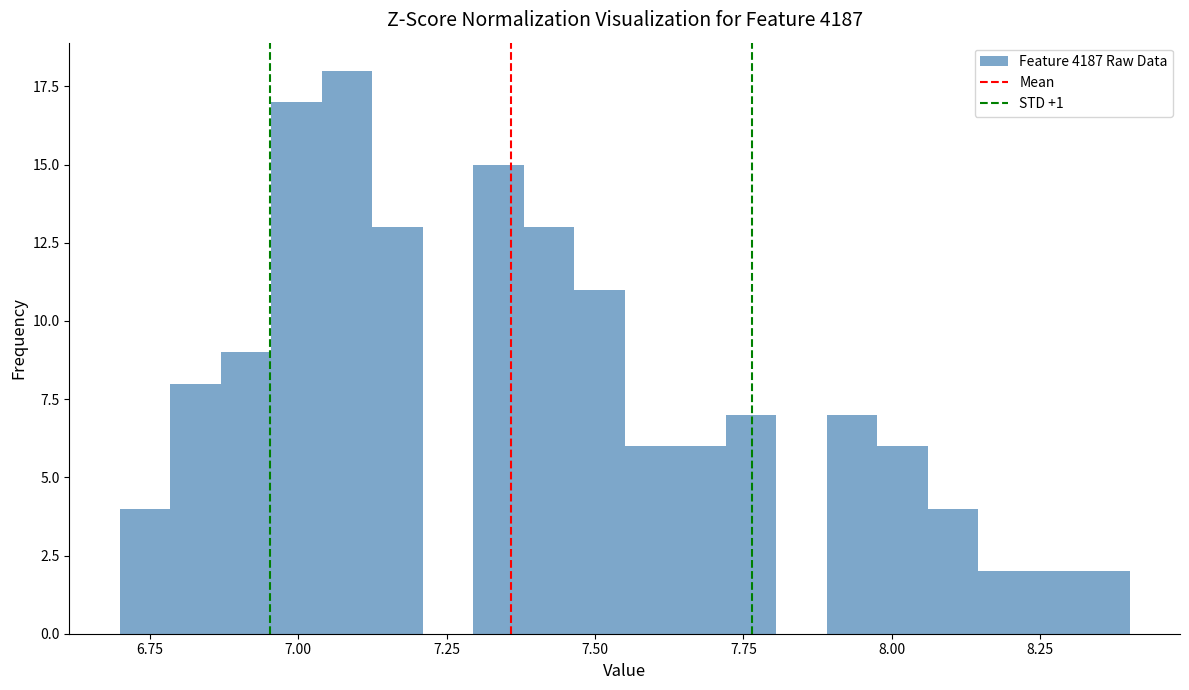

Read against the x-axis, roughly where is the centre of the tallest bar?

7.10